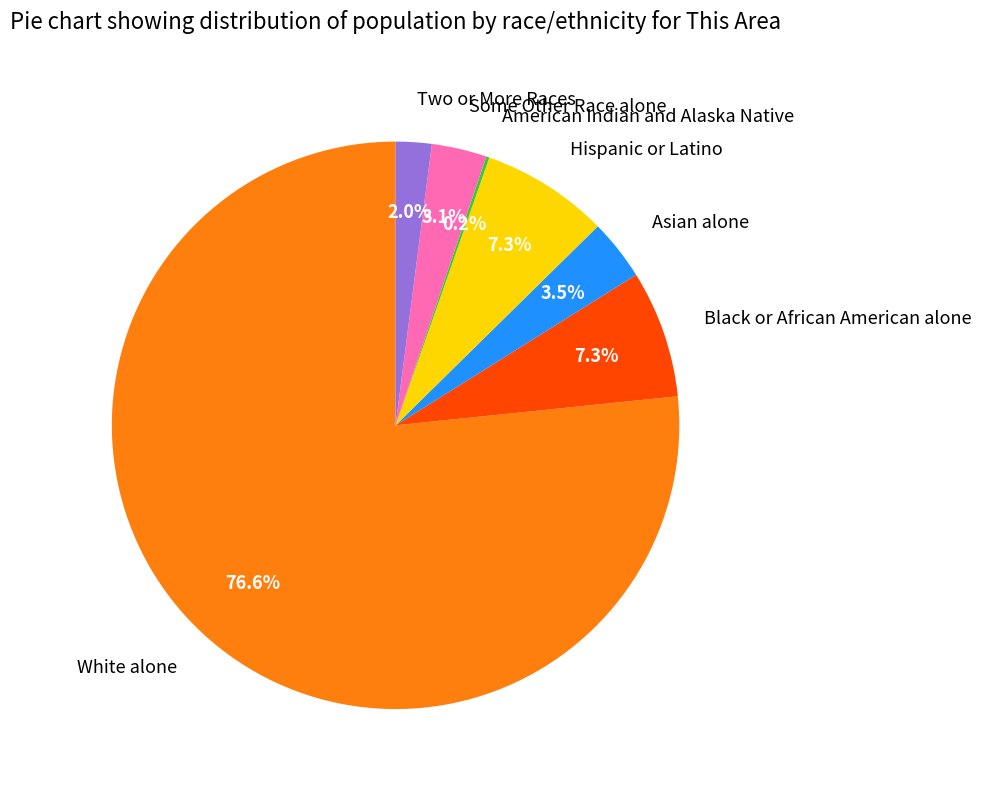

What portion of the pie excludes Black or African American alone?

92.7%